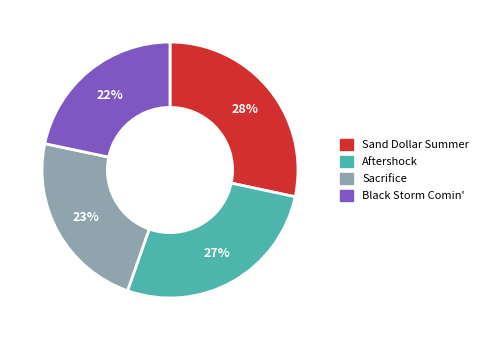

Rank the categories by value from highest to lowest.

Sand Dollar Summer, Aftershock, Sacrifice, Black Storm Comin'